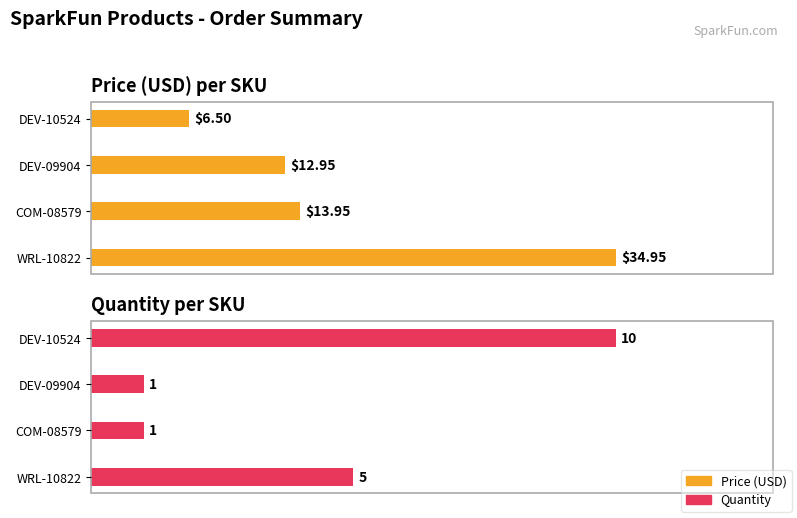

Is it true that Quantity equals 48.3 at DEV-10524?

False